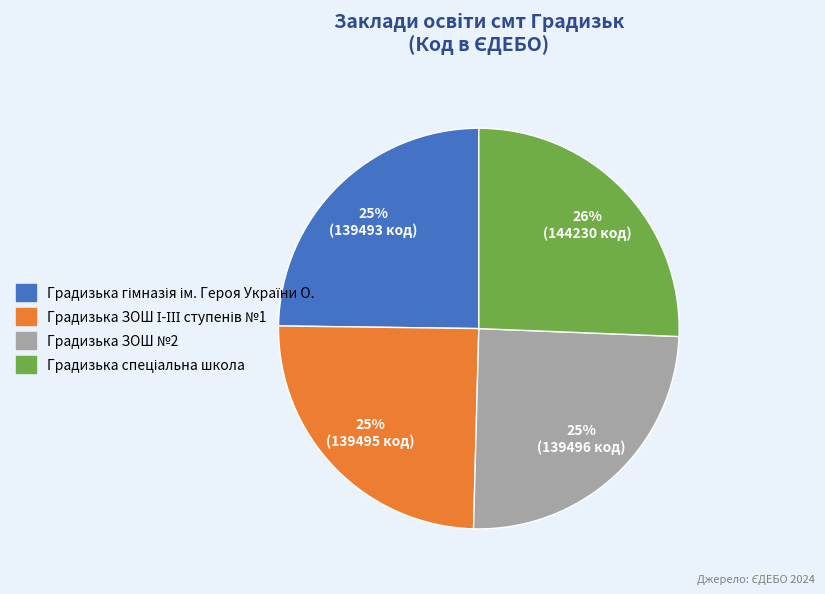

To the nearest percent, what is the average slice percentage?

25%